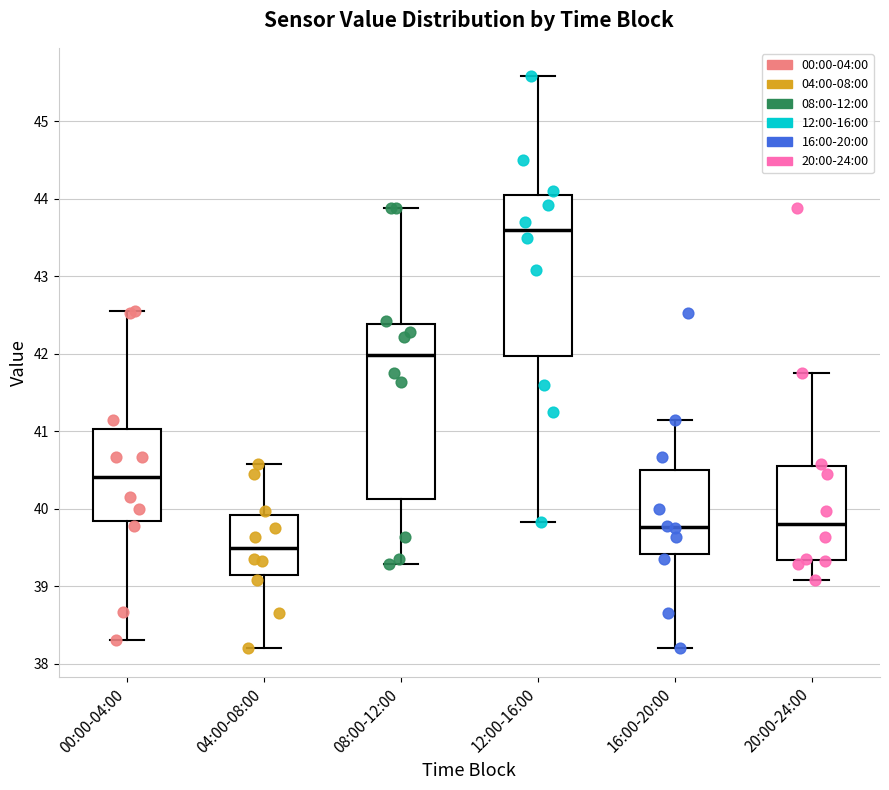

Reading left to right, transcribe this box plot: for each box, give where its median line is, the range the box spans, and where its two whiskers end, as read against the y-axis. The values are not printed on the chart, so give them approximately, as read against the axis.

00:00-04:00: median 40.4, box 39.8 to 41.0, whiskers 38.3 to 42.6
04:00-08:00: median 39.5, box 39.1 to 39.9, whiskers 38.2 to 40.6
08:00-12:00: median 42.0, box 40.1 to 42.4, whiskers 39.3 to 43.9
12:00-16:00: median 43.6, box 42.0 to 44.1, whiskers 39.8 to 45.6
16:00-20:00: median 39.8, box 39.4 to 40.5, whiskers 38.2 to 41.2
20:00-24:00: median 39.8, box 39.3 to 40.5, whiskers 39.1 to 41.8